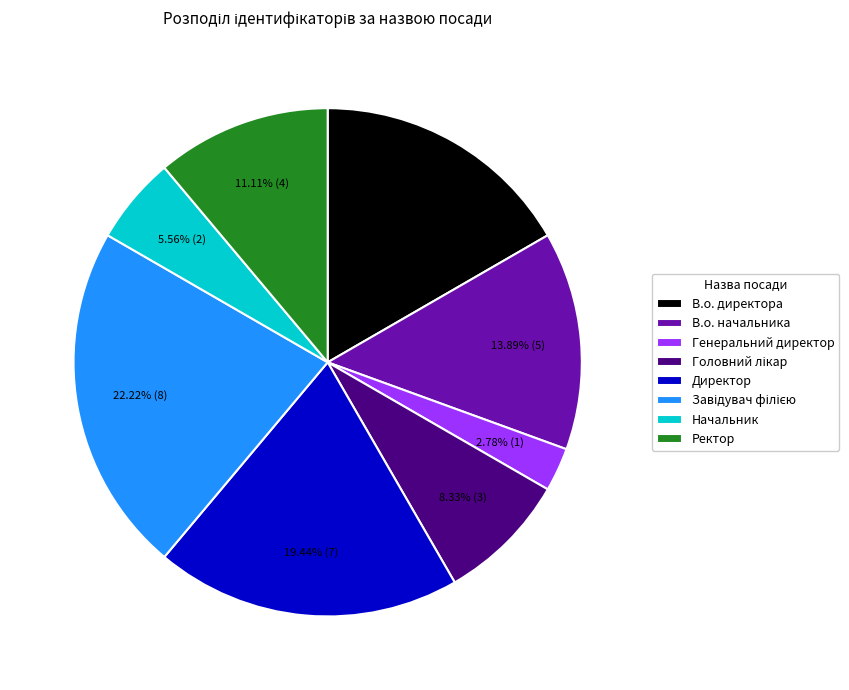

Is there a majority slice in this chart?

No